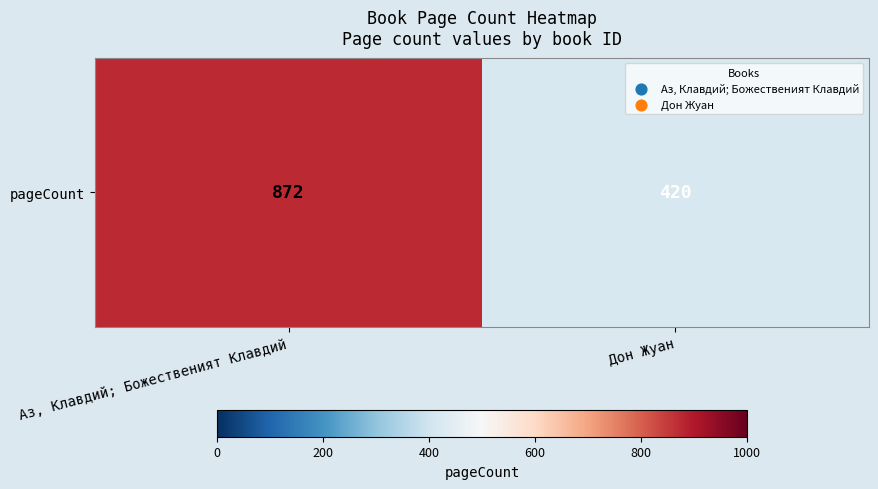

List the labels in order of value, smallest first.

Дон Жуан, Аз, Клавдий; Божественият Клавдий